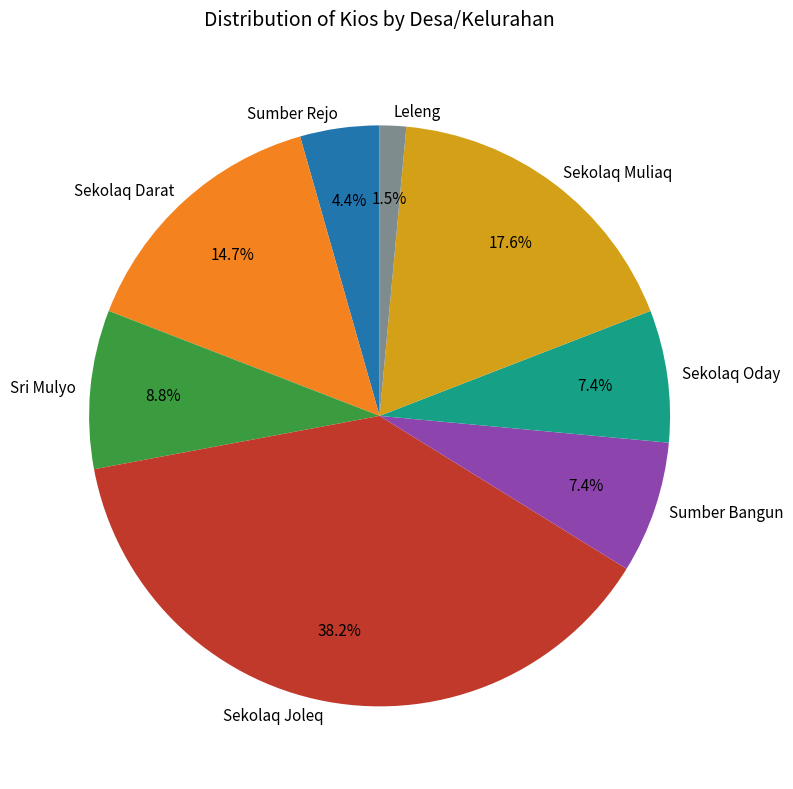

Does any single category account for the majority?

No